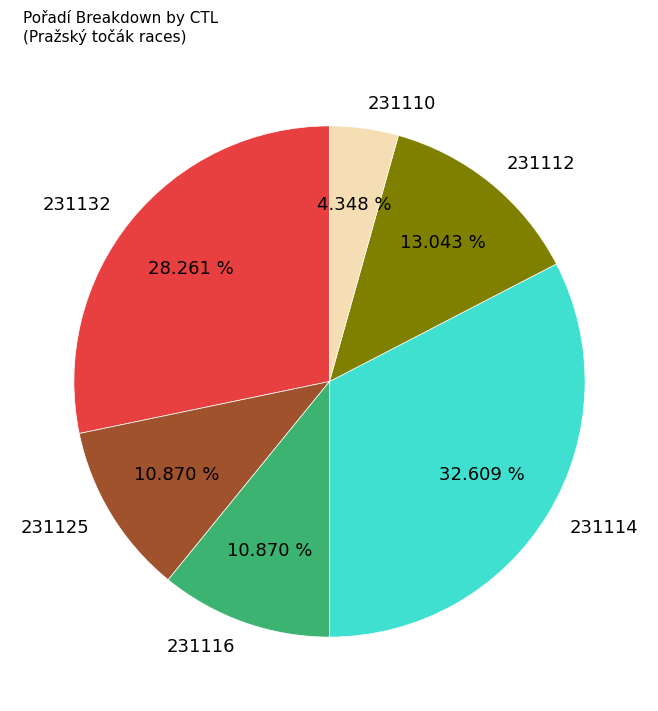

How much of the chart is everything except 231112?

87.0%